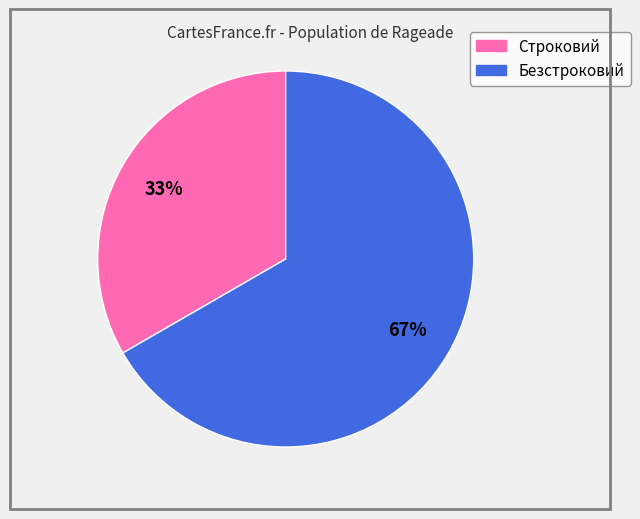

Combined, do Строковий and Безстроковий account for over 50%?

Yes